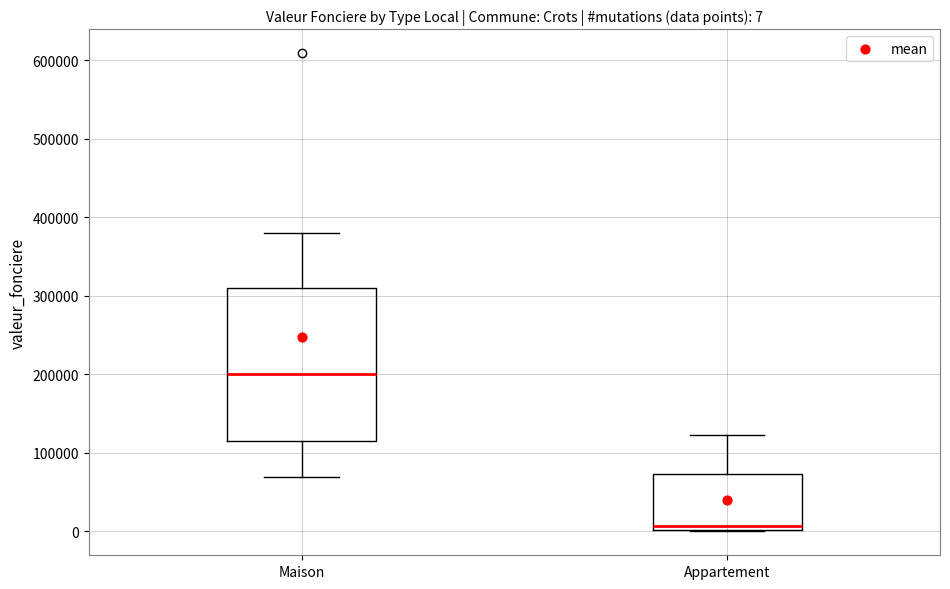

Which box has the lowest median line?

Appartement